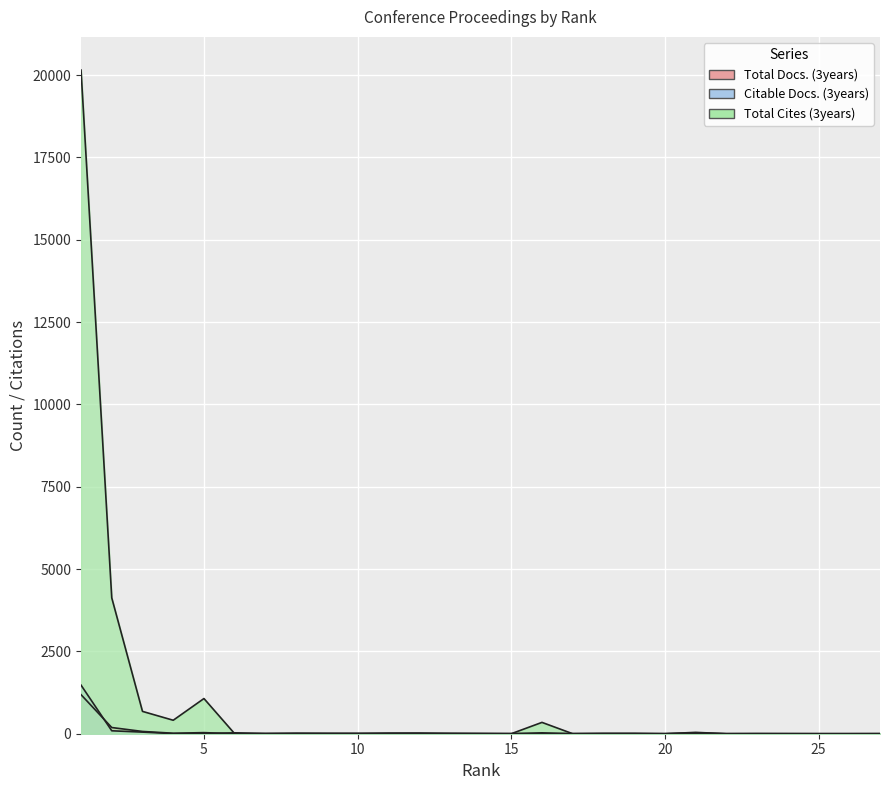

Is the value of Citable Docs. (3years) at 5 greater than the value of Total Docs. (3years) at 5?

No